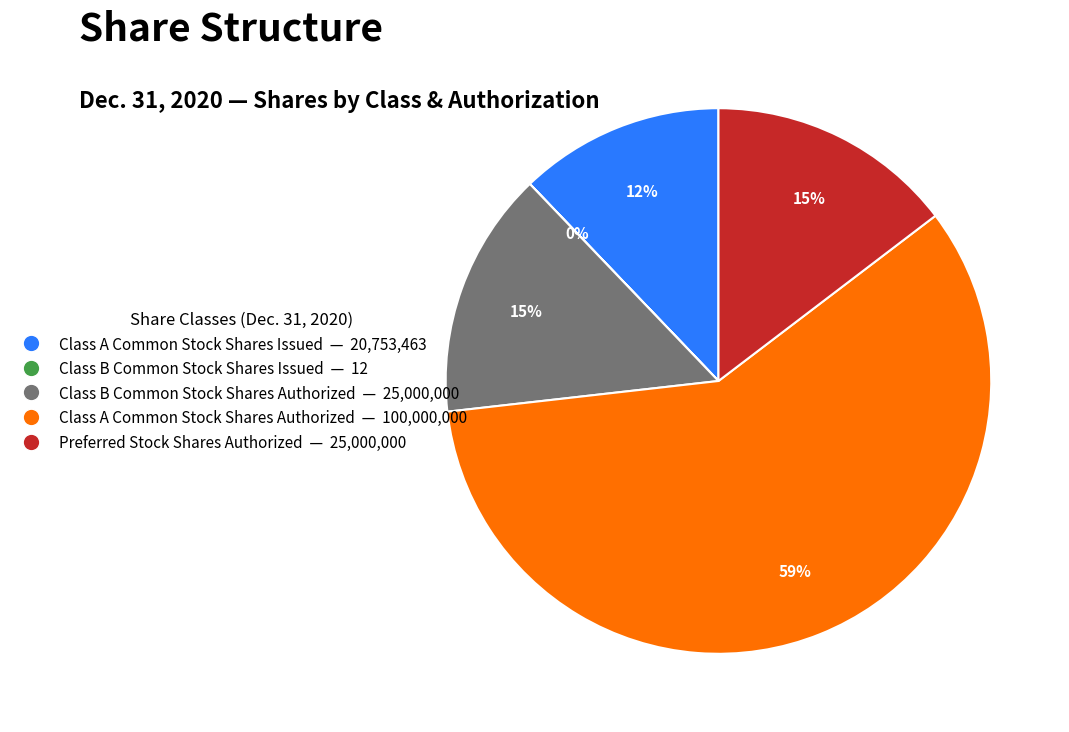

Is the sum of Class B Common Stock Shares Authorized and Preferred Stock Shares Authorized greater than half?

No